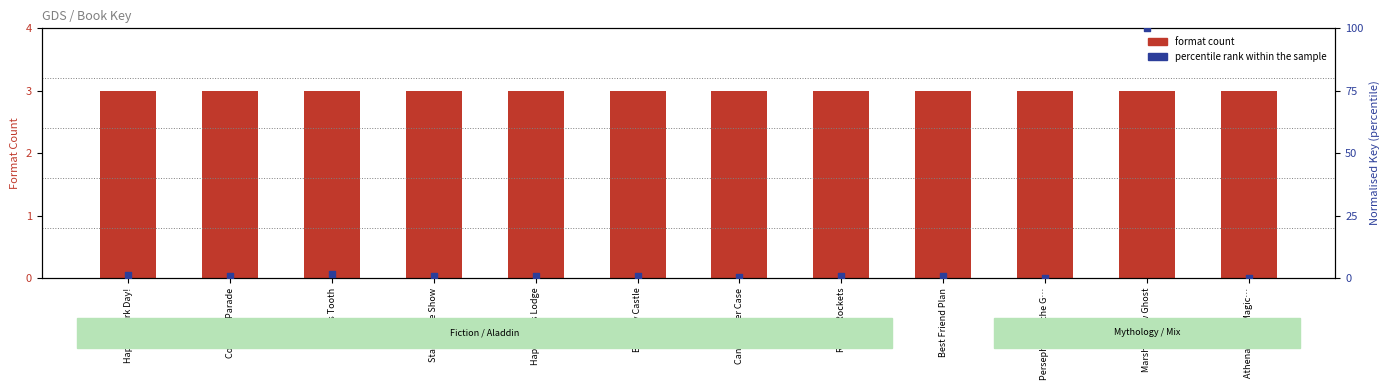

What is the total value across all series at Marshmallow Ghost?

103.0